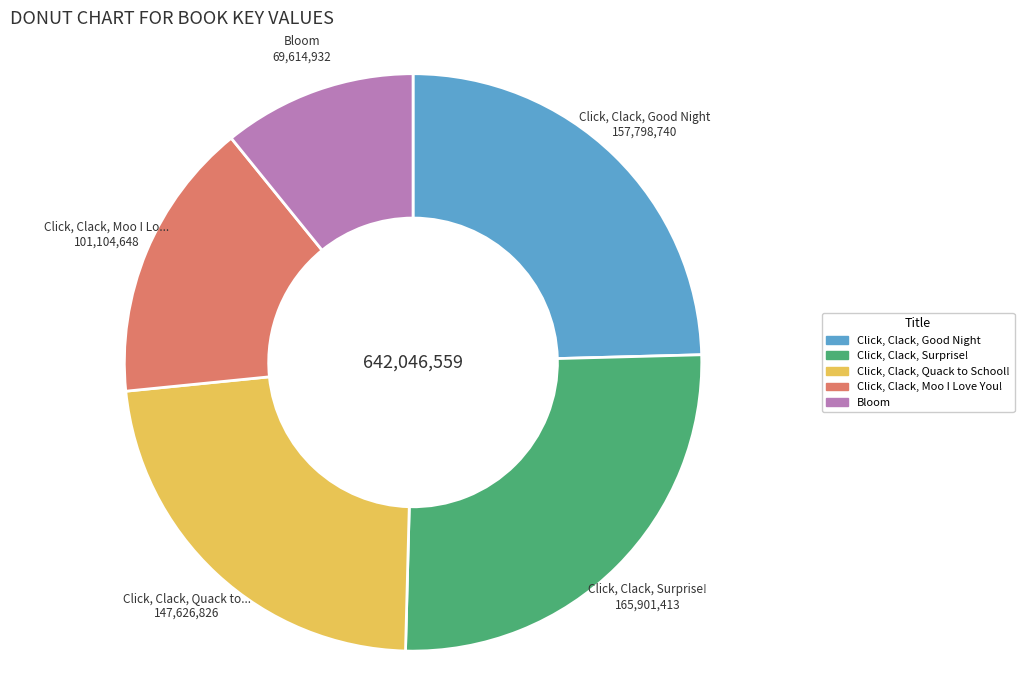

Is there any slice that represents more than half of the pie?

No